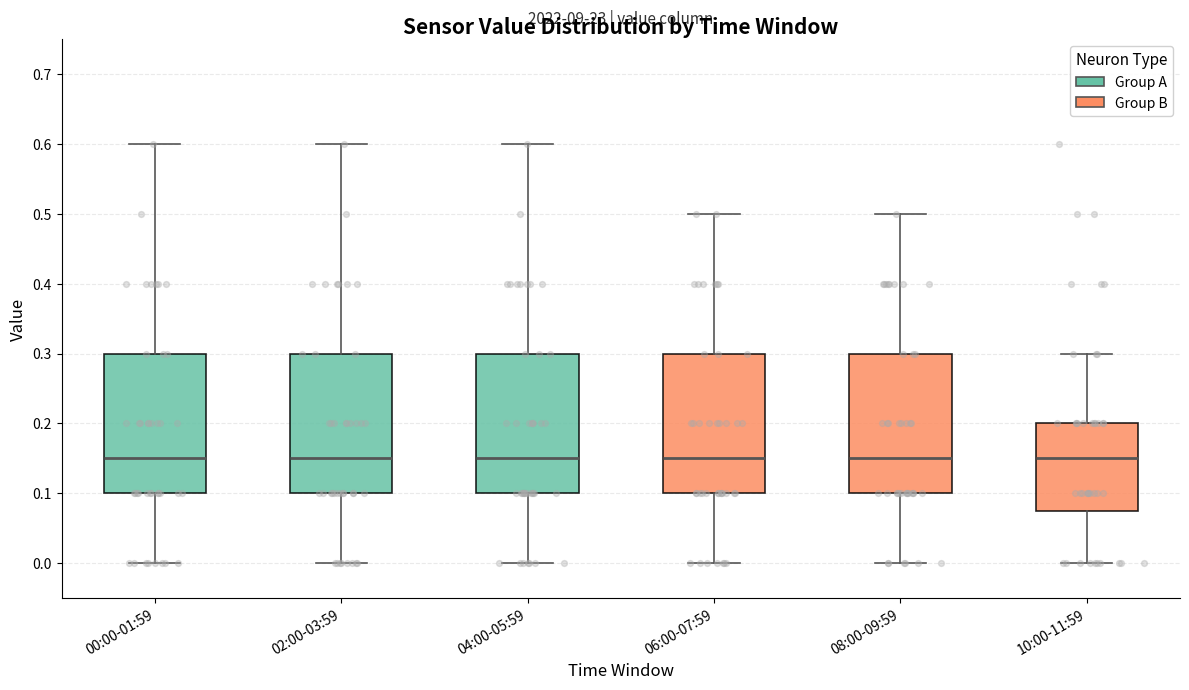

Reading left to right, read every box against the y-axis: the position of its median line, the range the box covers, and the ends of its whiskers. The values are not printed on the chart, so give them approximately, as read against the axis.

00:00-01:59: median 0.15, box 0.10 to 0.30, whiskers 0.00 to 0.60
02:00-03:59: median 0.15, box 0.10 to 0.30, whiskers 0.00 to 0.60
04:00-05:59: median 0.15, box 0.10 to 0.30, whiskers 0.00 to 0.60
06:00-07:59: median 0.15, box 0.10 to 0.30, whiskers 0.00 to 0.50
08:00-09:59: median 0.15, box 0.10 to 0.30, whiskers 0.00 to 0.50
10:00-11:59: median 0.15, box 0.08 to 0.20, whiskers 0.00 to 0.30